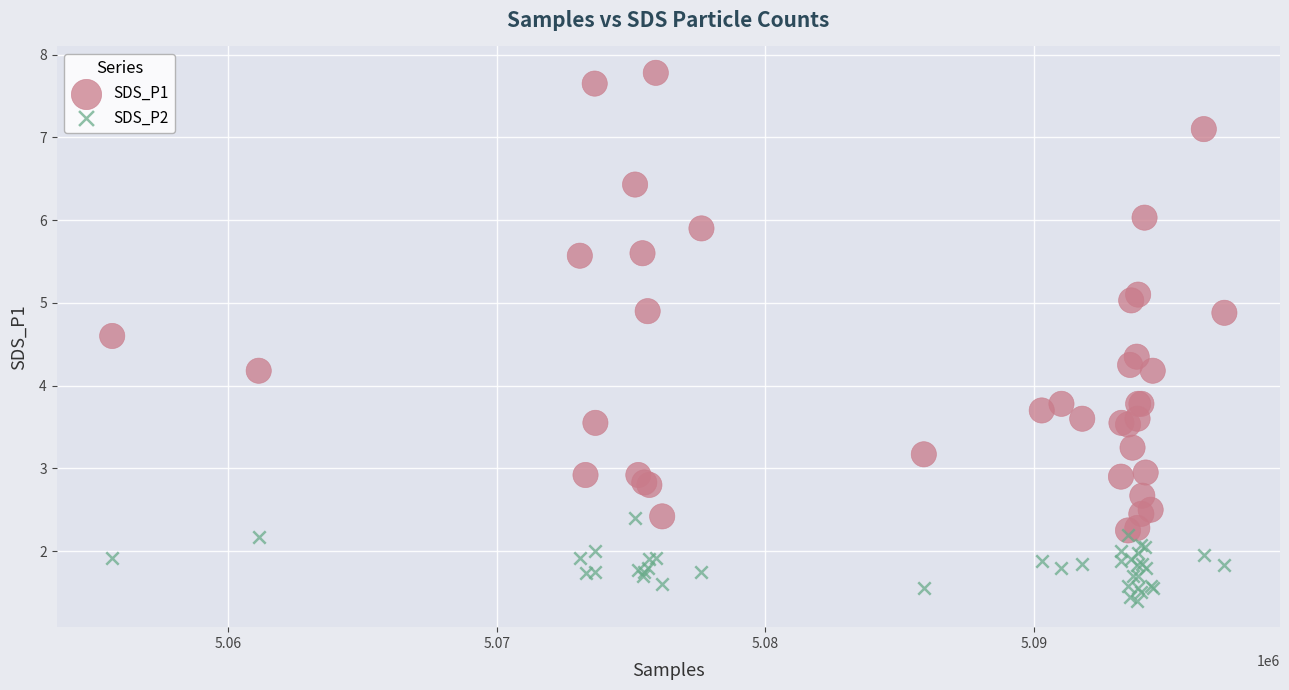

Which series reaches the maximum Y coordinate?

SDS_P1